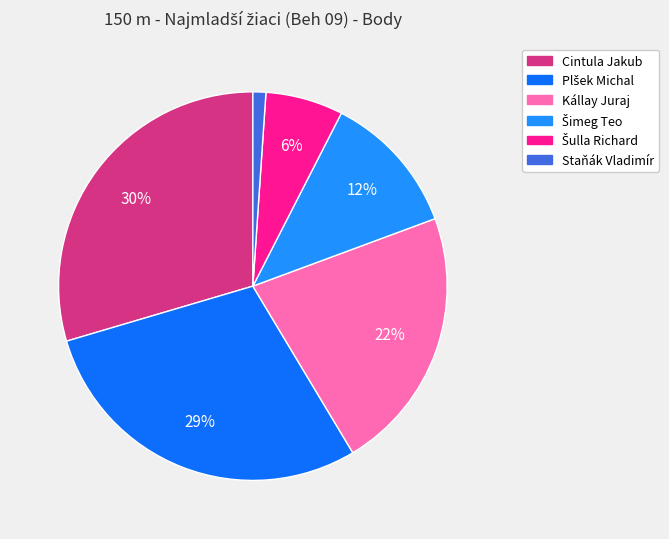

To the nearest percent, what is the difference between the largest and smallest slice percentages?

28%